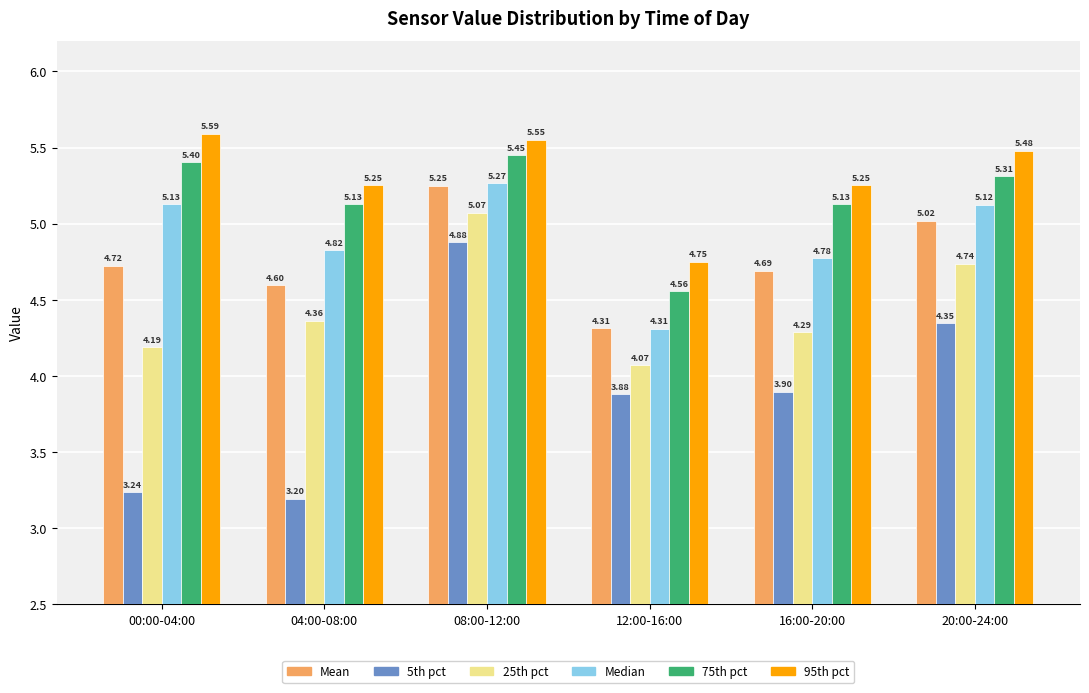

What is the sum of all Median values?

29.4